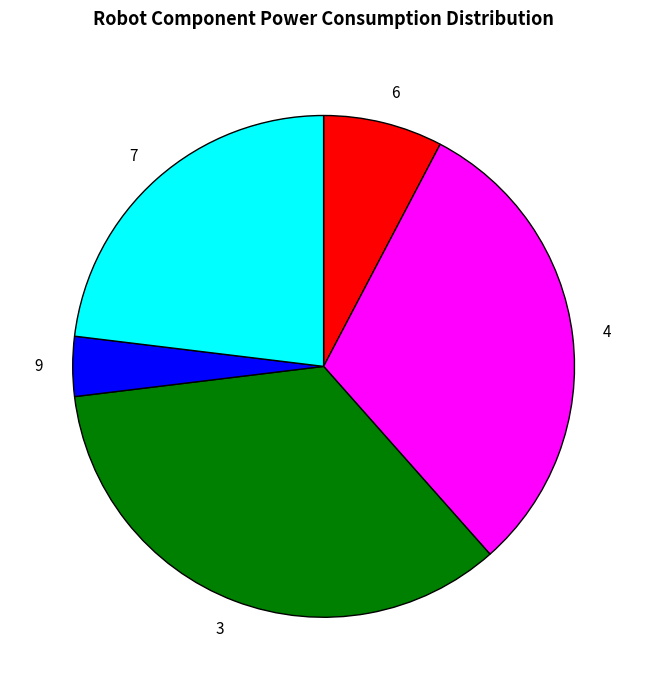

Is the sum of 4 and 3 greater than half?

Yes